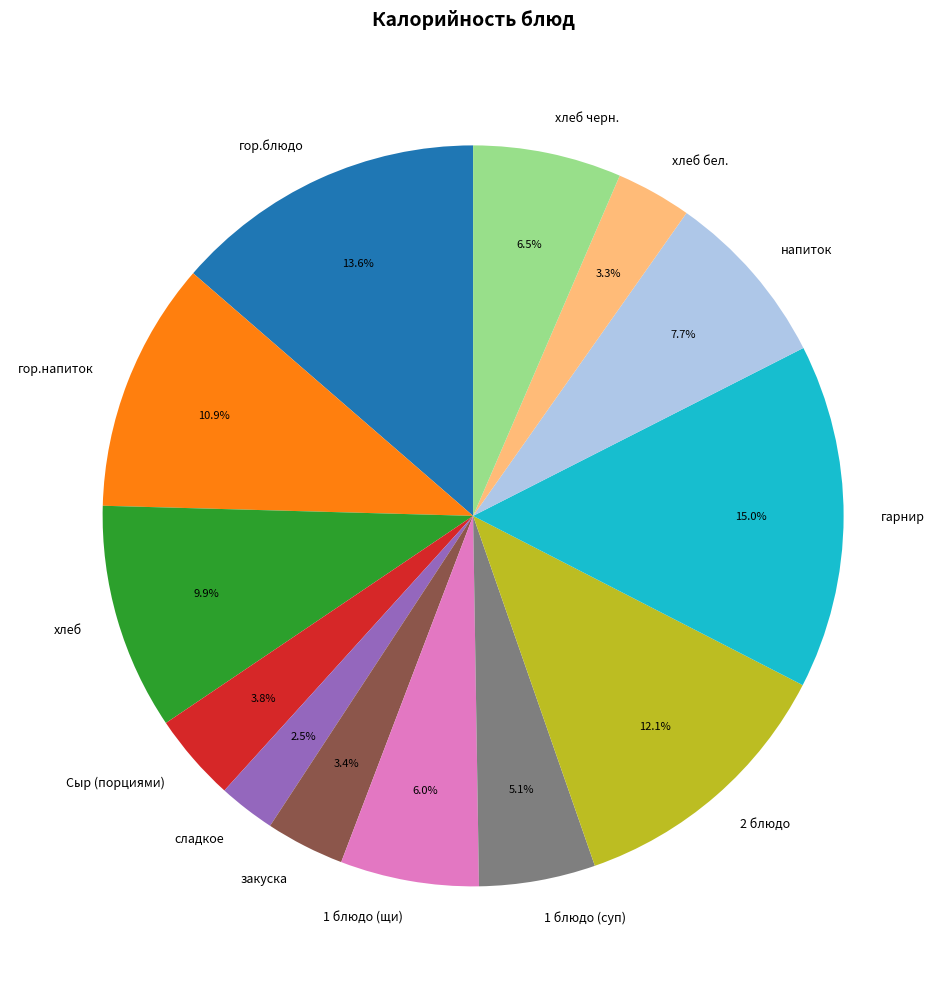

How many slices are in this pie chart?

13